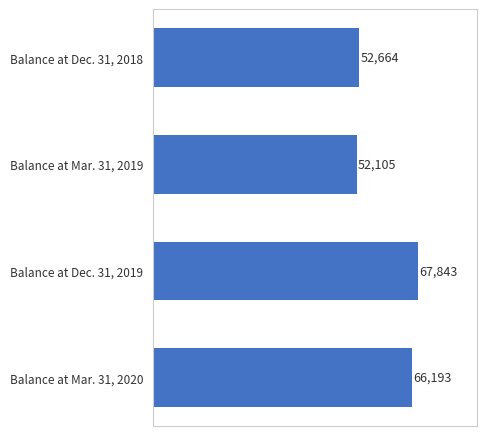

List the labels in order of value, largest first.

Balance at Dec. 31, 2019, Balance at Mar. 31, 2020, Balance at Dec. 31, 2018, Balance at Mar. 31, 2019